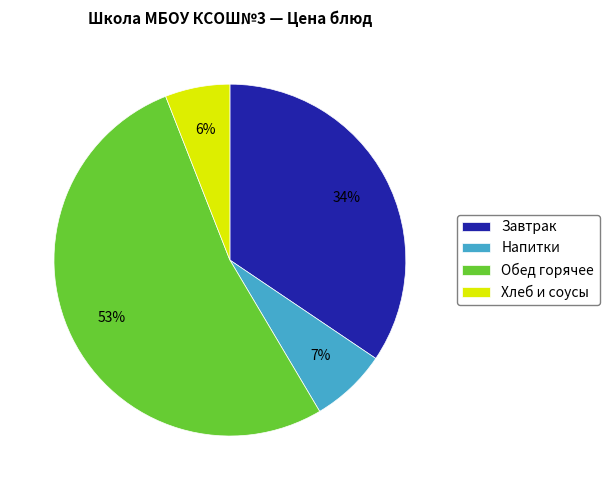

Is the sum of Хлеб и соусы and Напитки greater than half?

No